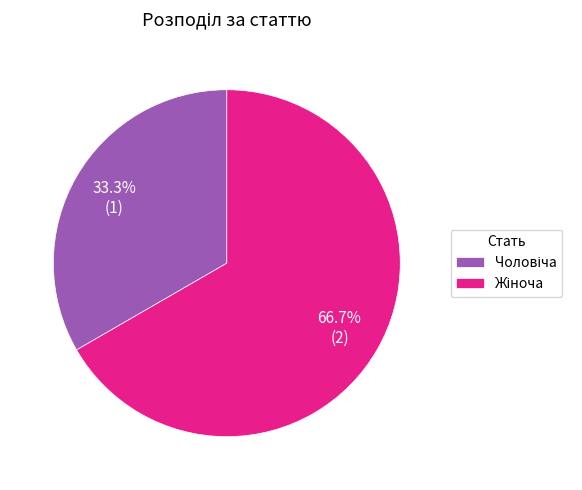

Is there a majority slice in this chart?

Yes